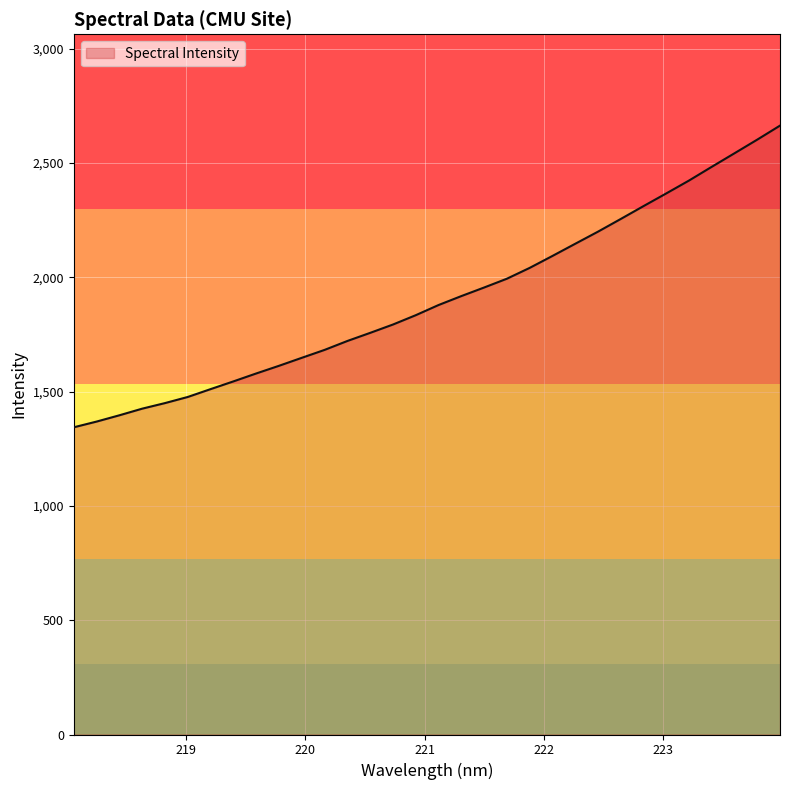

What is the maximum value shown in the chart?

2662.8